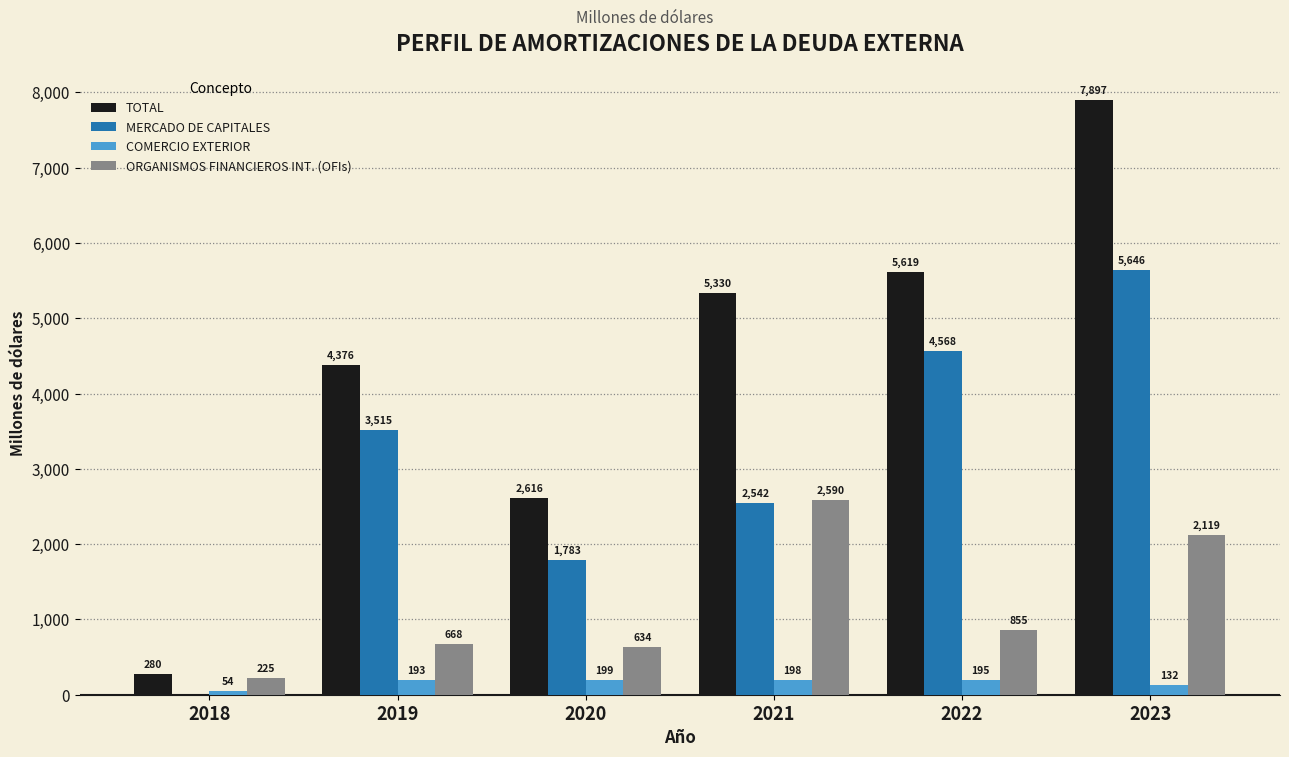

Between 2021 and 2023, which series saw the biggest shift?

MERCADO DE CAPITALES